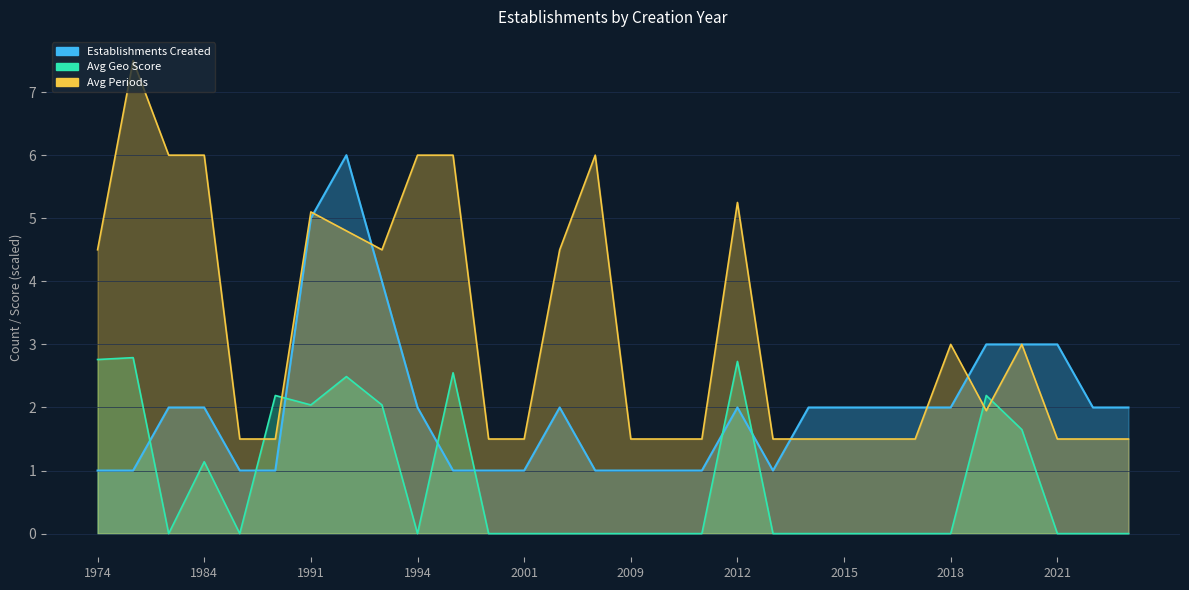

What is the sum of the Avg Geo Score values at 1974 and 2010?

2.8